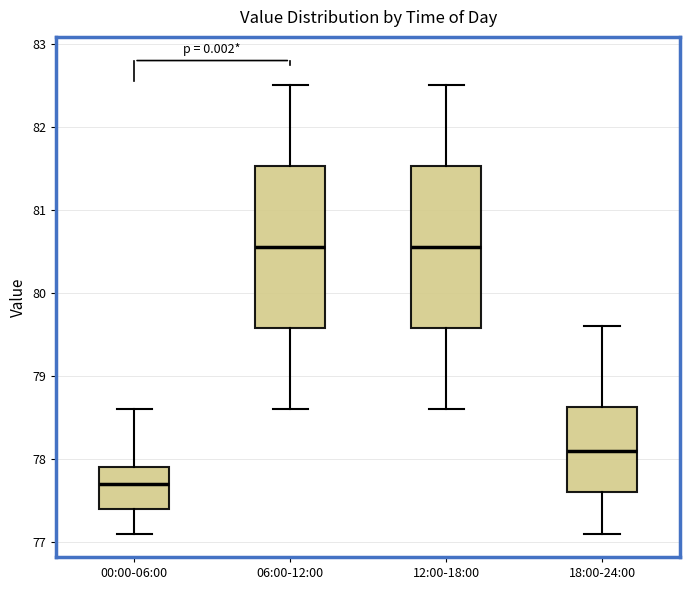

Where is the lower edge of the box for 18:00-24:00 on the y-axis? The values are not printed on the chart, so give them approximately, as read against the axis.

77.6